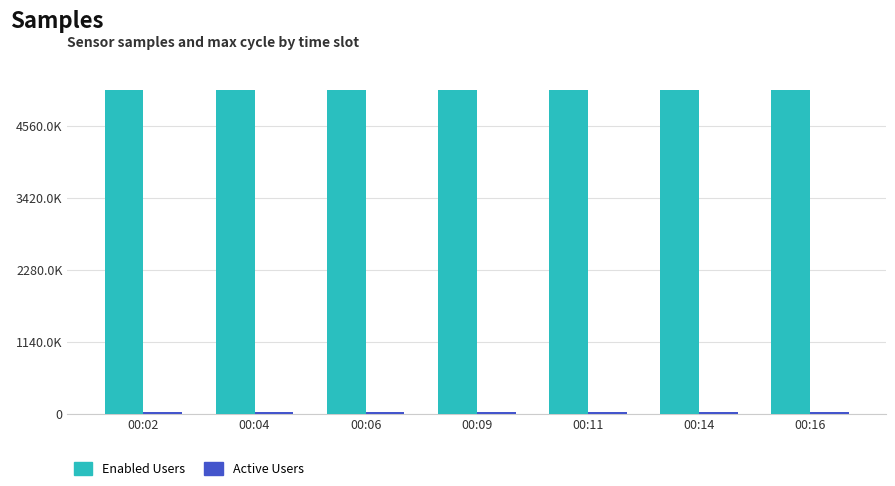

What is the total value across all series at 00:16?

5150902